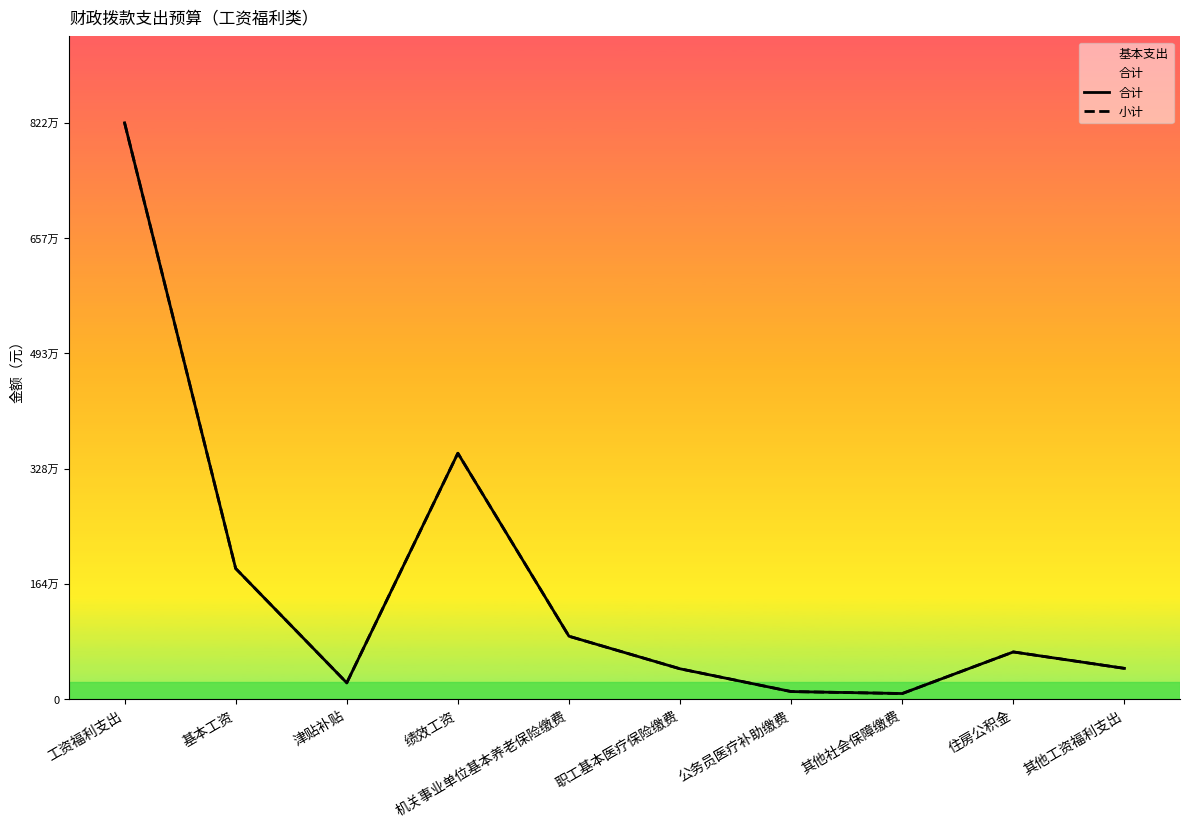

Which series has the largest total across all categories?

合计